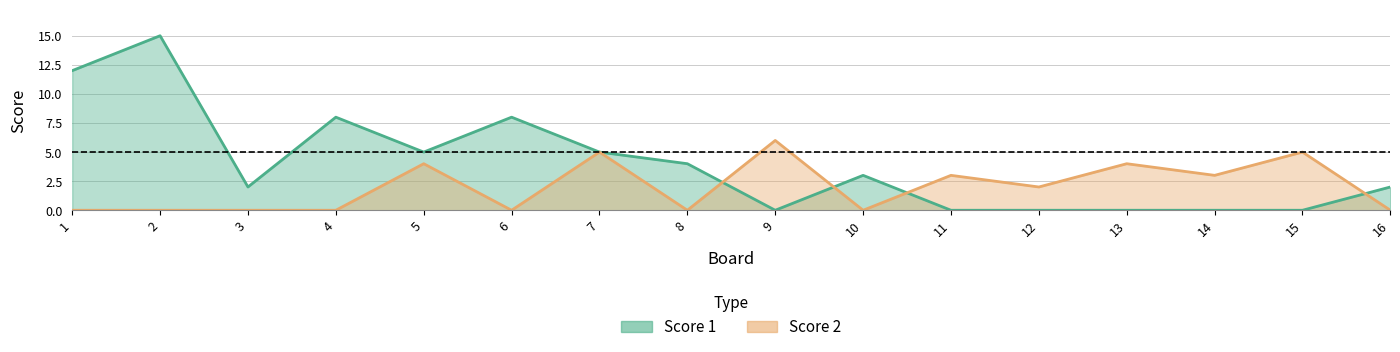

Is the value of Score 1 at 1 greater than the value of Score 2 at 3?

Yes